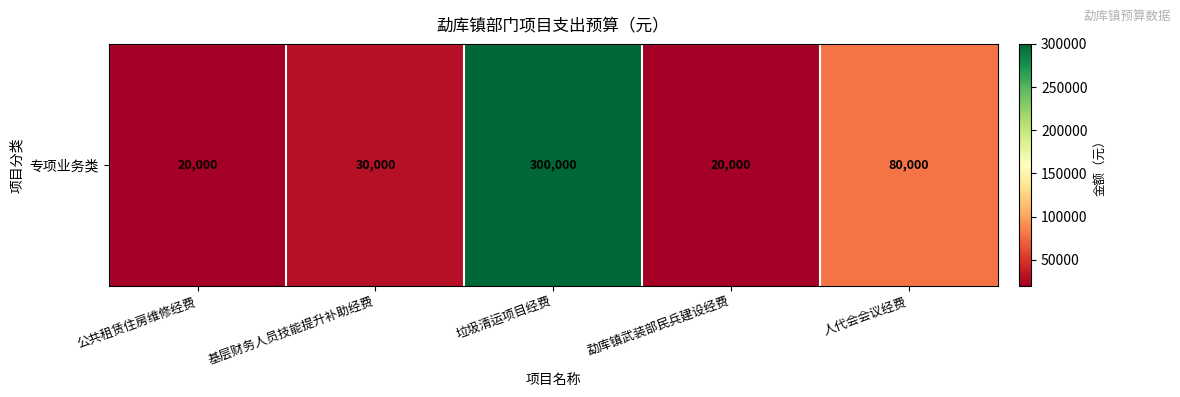

Reading left to right, list all the values displayed in this chart.

20000	30000	300000	20000	80000